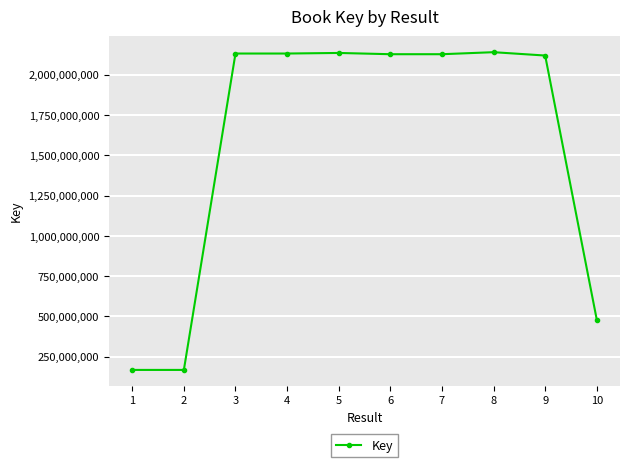

True or false: the data has more than 1 interior local peaks.

True